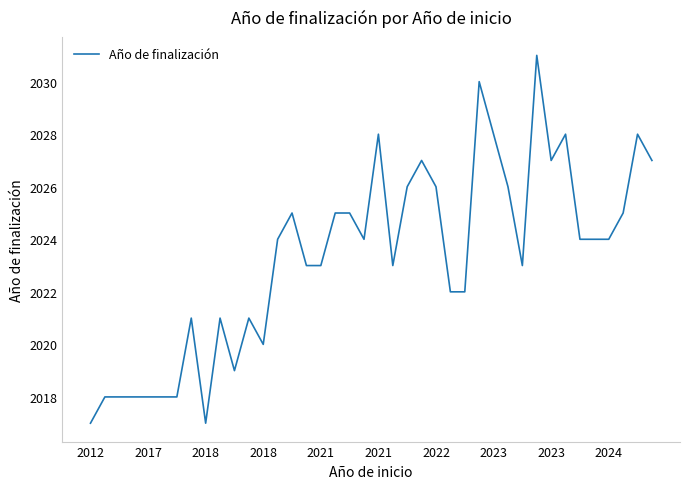

What is the difference between the maximum and minimum values?

14